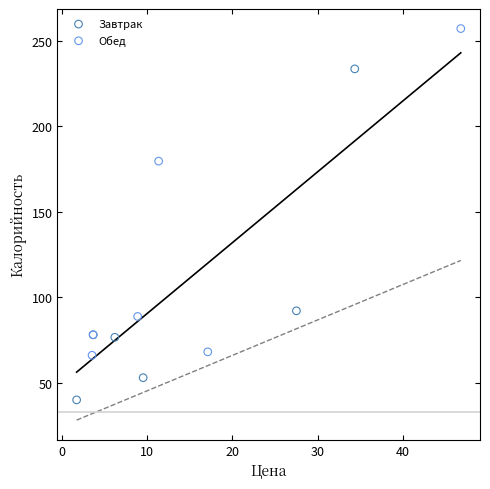

Which series has the largest Y range (max minus min)?

Завтрак